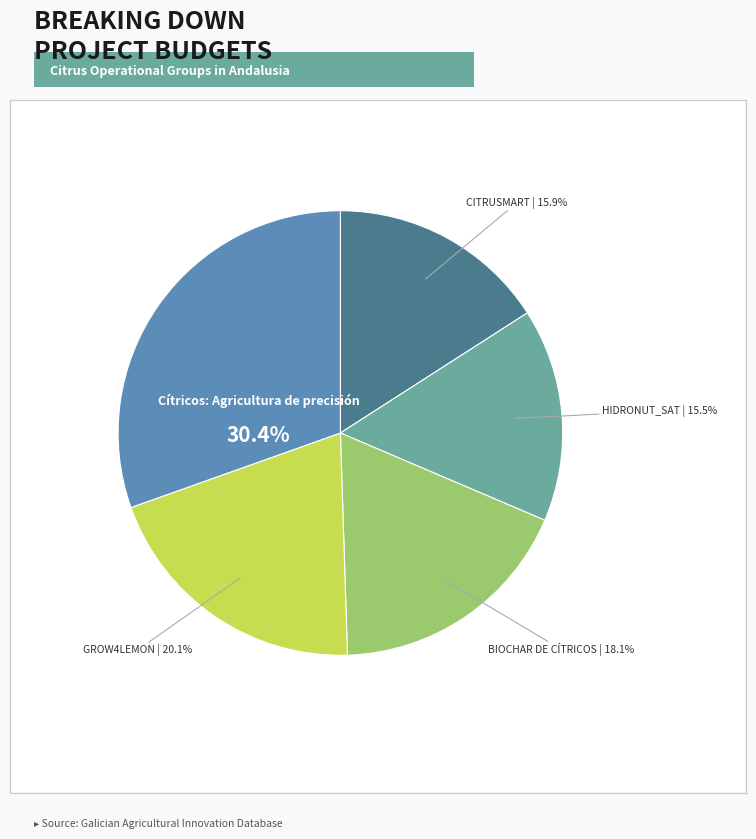

Does any single category account for the majority?

No